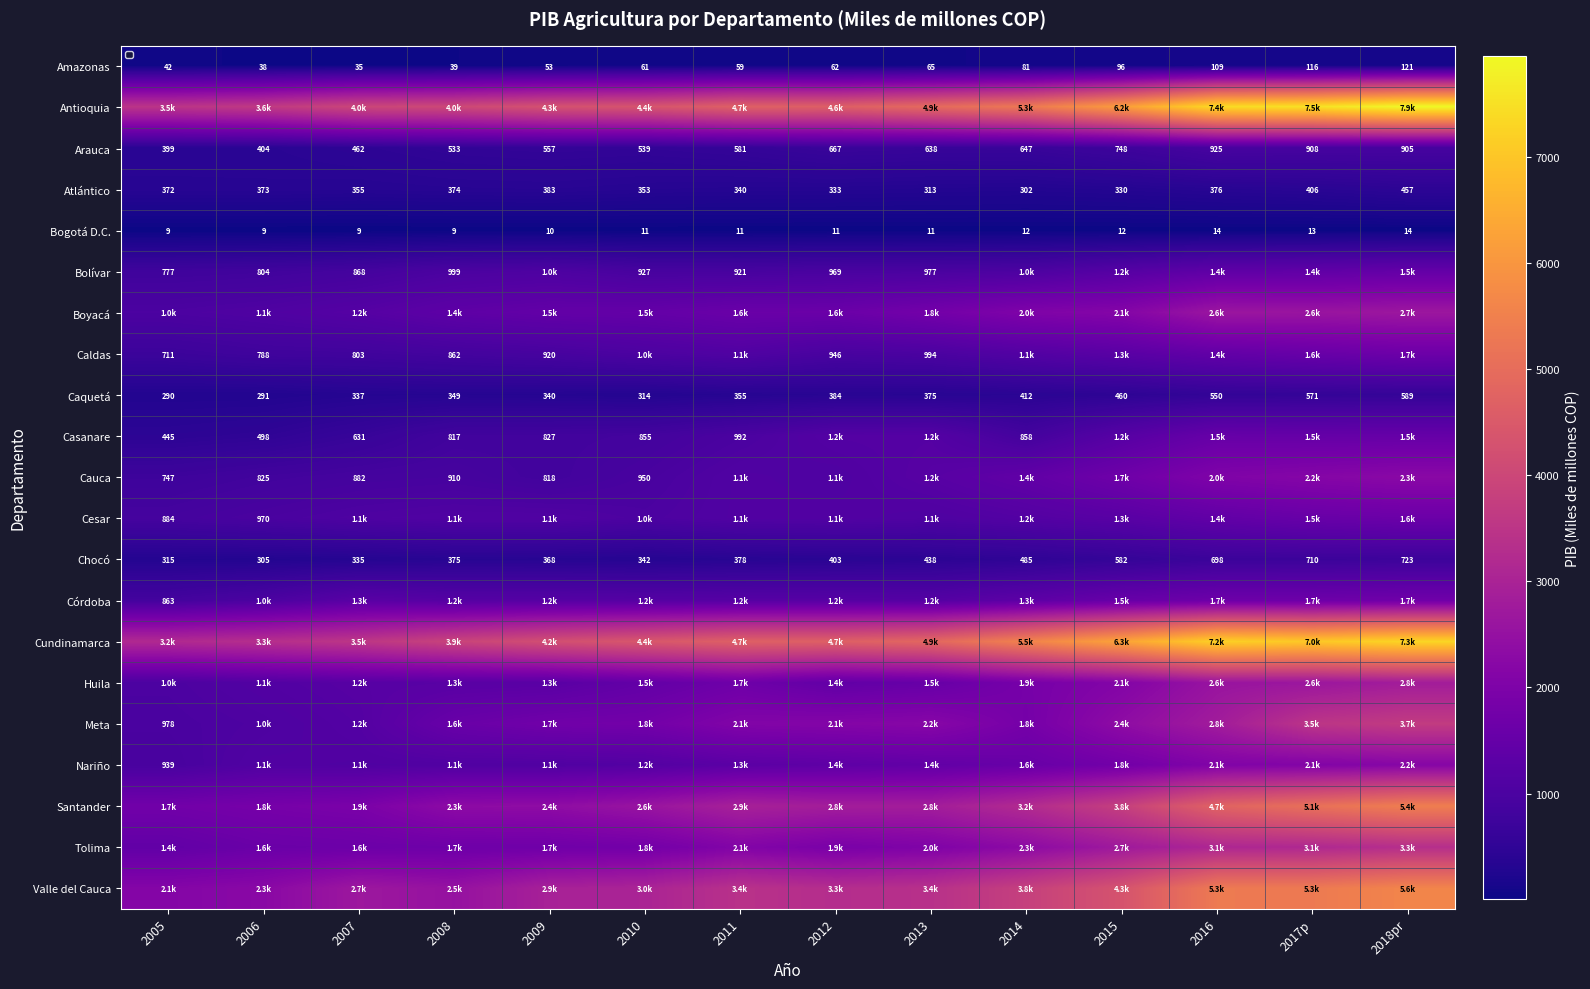

At how many categories does at least one series exceed 4099?

10